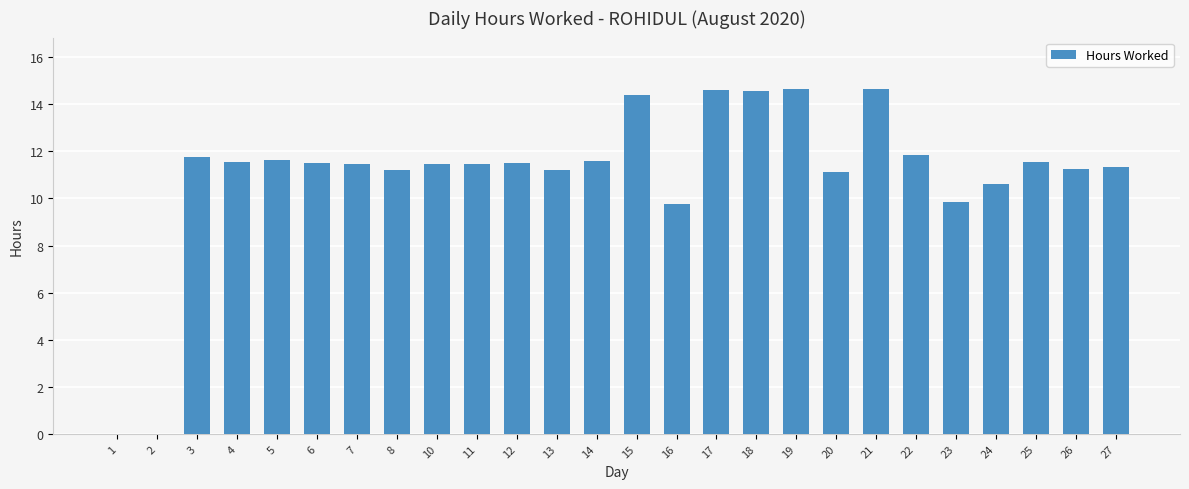

The chart shows a value of 11.8 at 3. True or false?

True